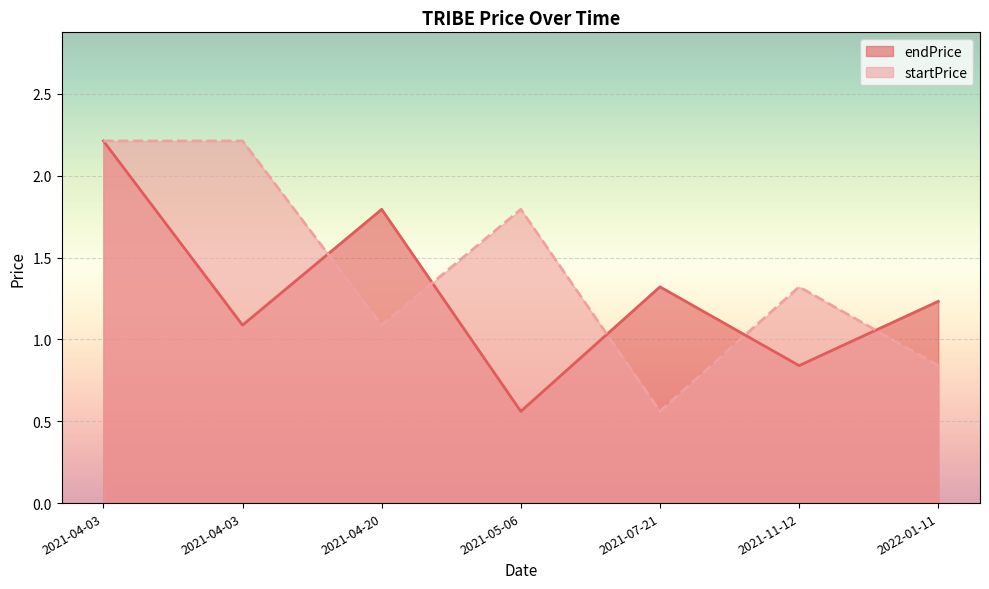

What is the total value across all series at 2021-07-21?

1.9